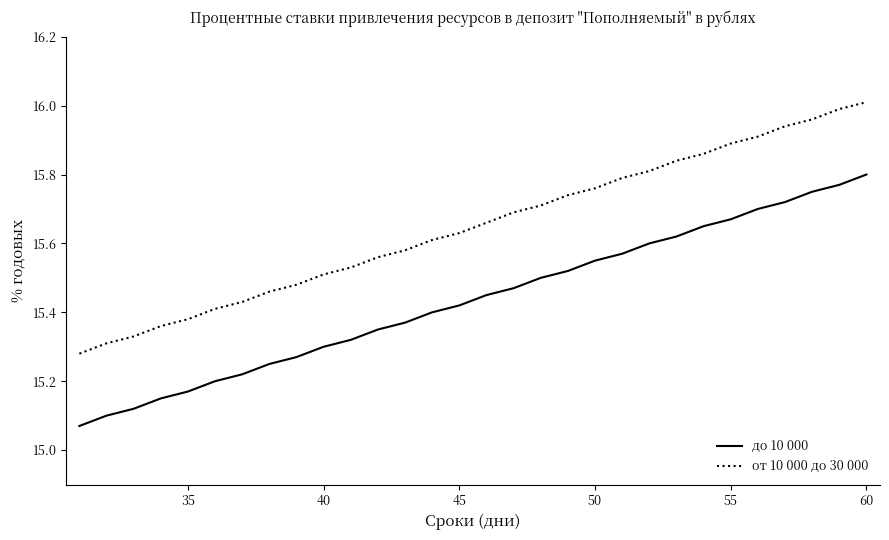

True or false: от 10 000 до 30 000 and до 10 000 intersect in this chart.

False